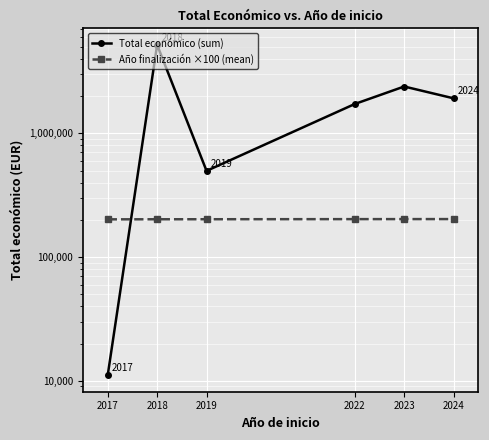

Reading right to left, list all the values displayed in this chart.

Total económico (sum): 2024=1917539	2023=2389510	2022=1725834	2019=497232	2018=5187255	2017=11096
Año finalización ×100 (mean): 2024=202700	2023=202600	2022=202500	2019=202100	2018=202000	2017=201700